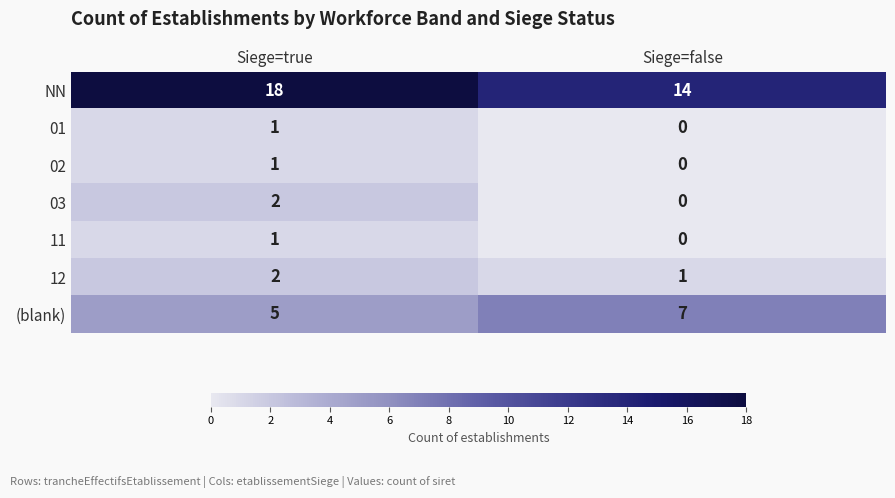

List the labels in order of 02 value, smallest first.

Siege=false, Siege=true